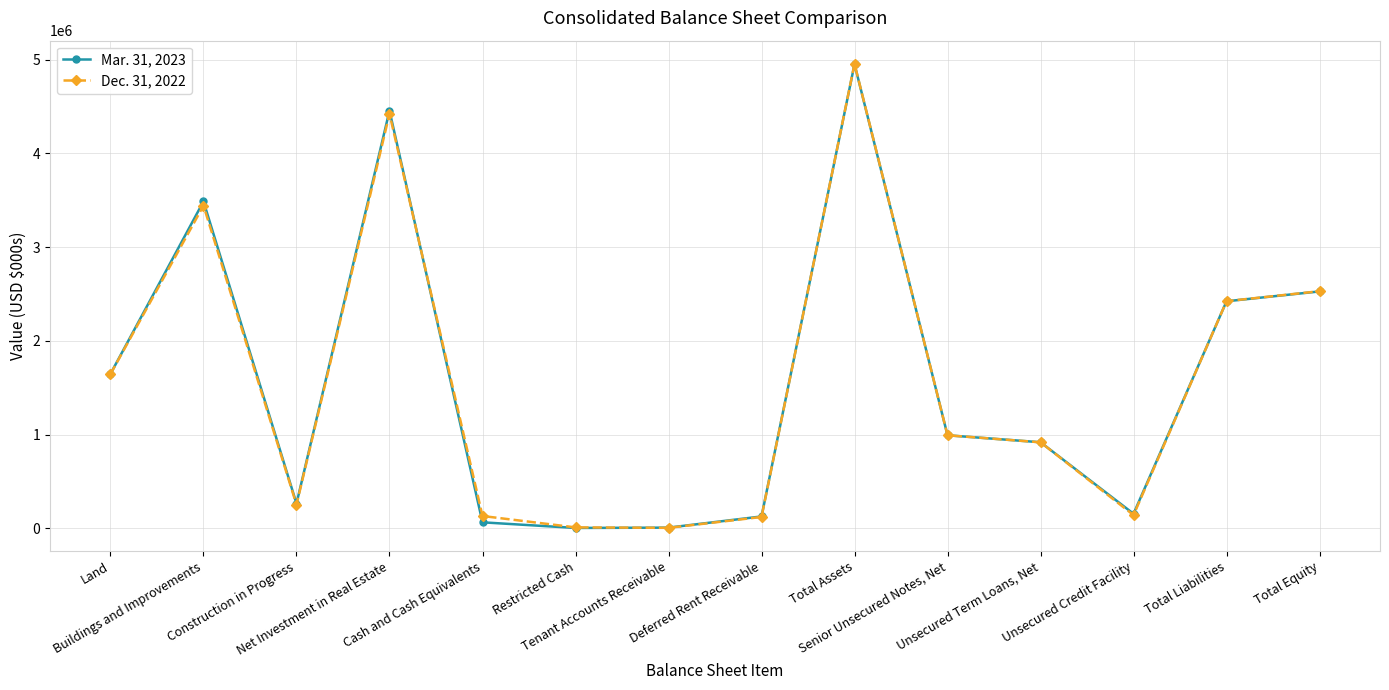

What is the greatest value displayed?

4954322